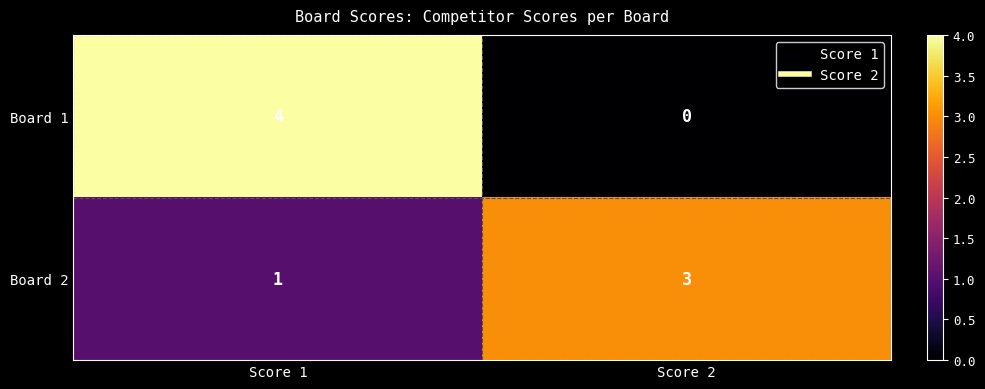

What is the sum of the Board 2 values at Score 2 and Score 1?

4